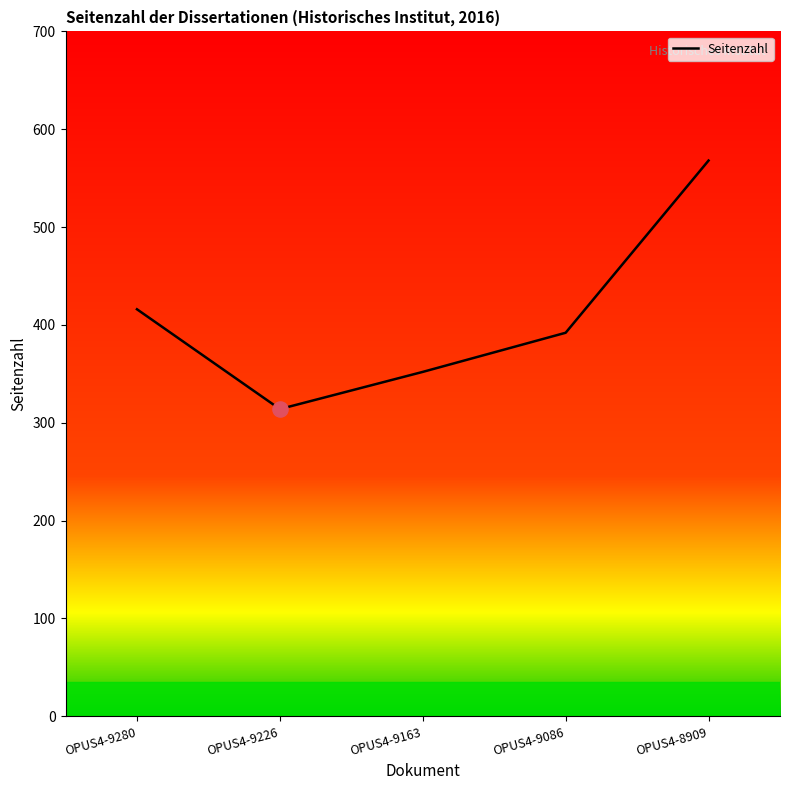

Approximately how many times larger is the value at OPUS4-9226 compared to OPUS4-9163?

0.9